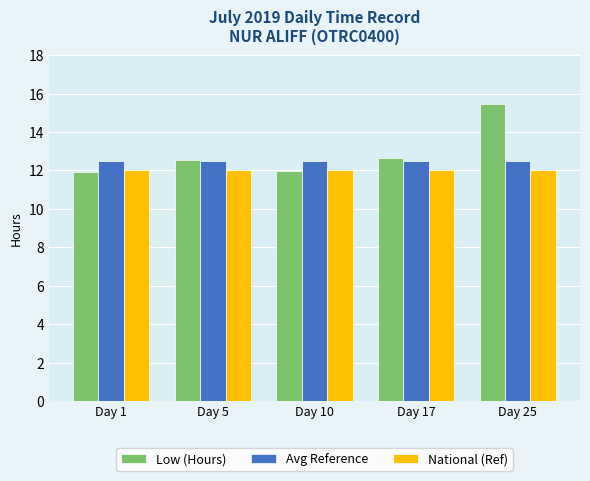

What is the difference between the highest and lowest values at Day 10?

0.5